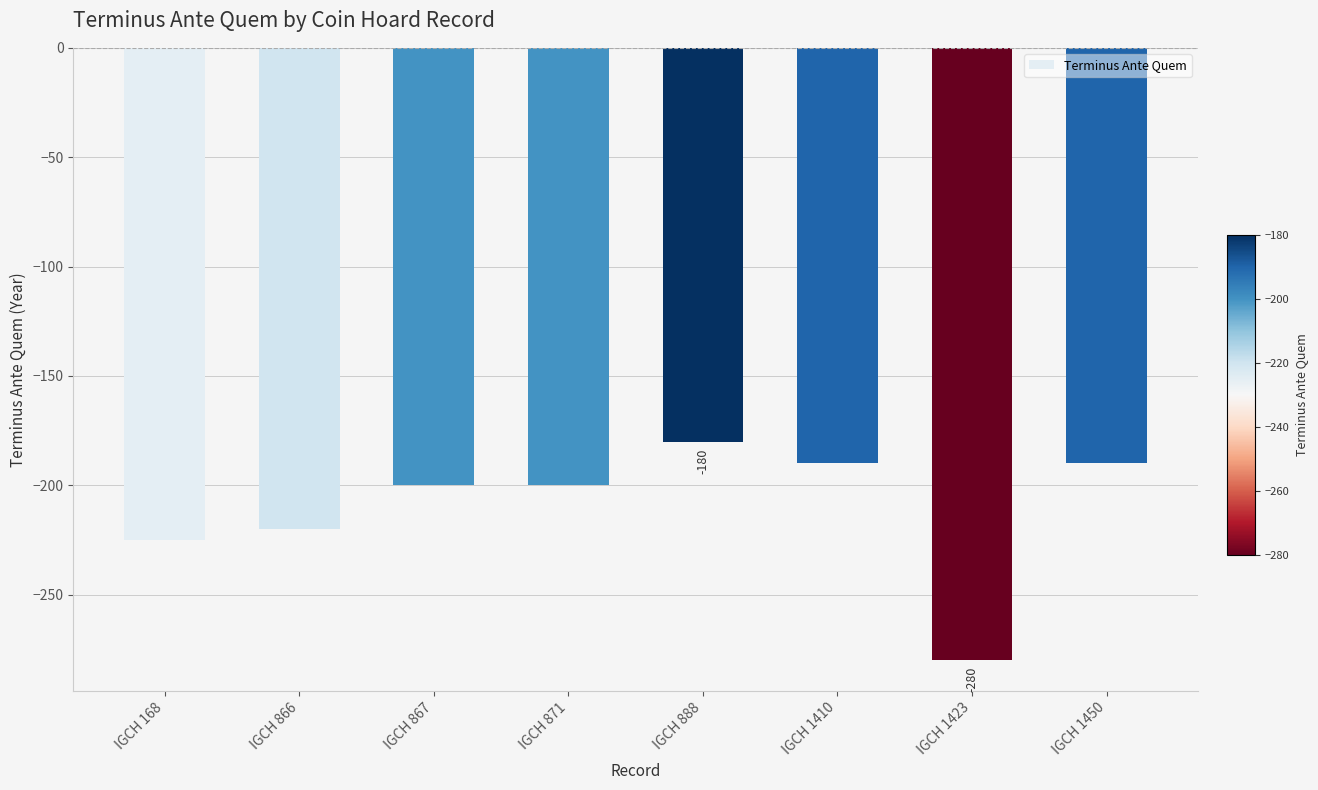

Which has a higher value, IGCH 168 or IGCH 871?

IGCH 871